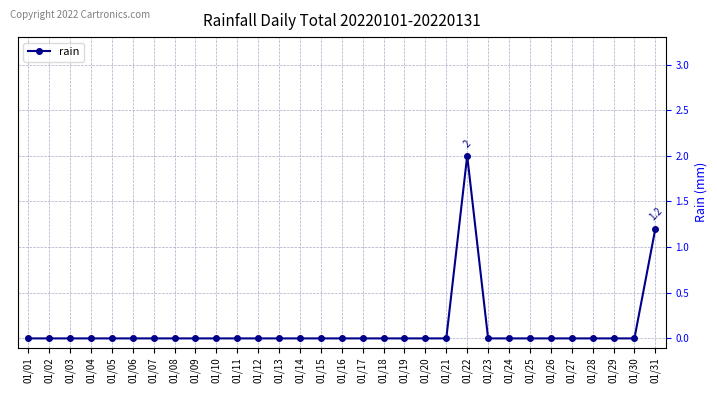

What is the difference between the values at 01/26 and 01/22?

2.0